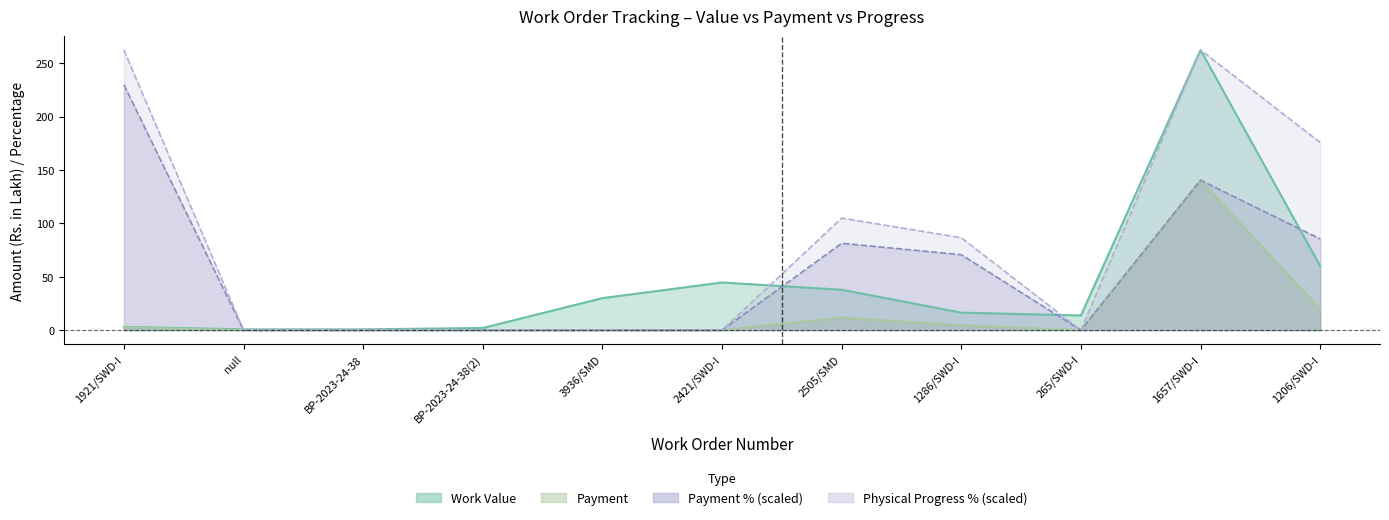

At 1206/SWD-I, list the series in order from smallest to largest.

Payment, Work Value, Payment %, Physical Progress %